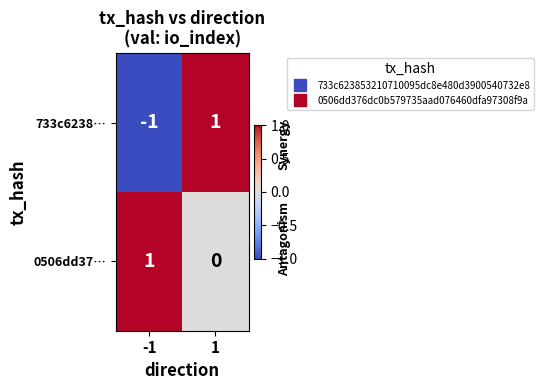

How many data points does each series have?

2